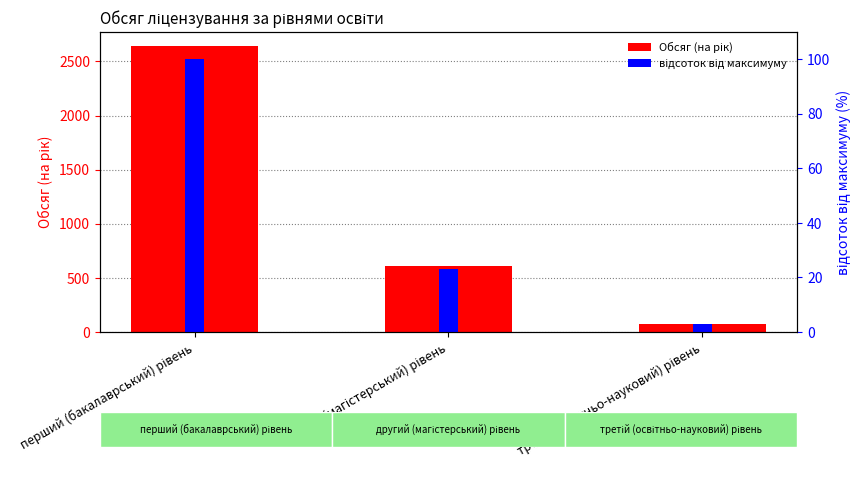

Between перший (бакалаврський) рівень and третій (освітньо-науковий) рівень, which series saw the biggest shift?

Обсяг (на рік)